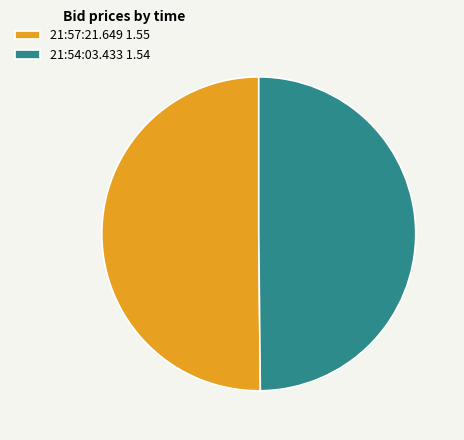

Combined, do 21:57:21.649 1.55 and 21:54:03.433 1.54 account for over 50%?

Yes